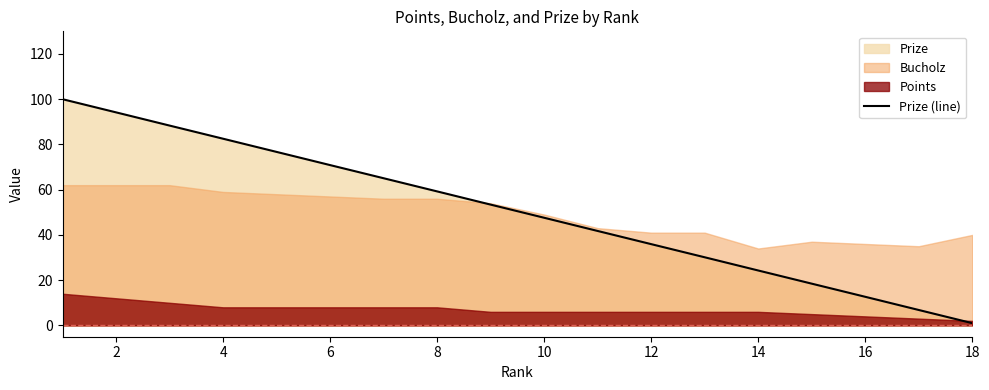

The value of Prize (line) at 6 is 28.4. True or false?

False